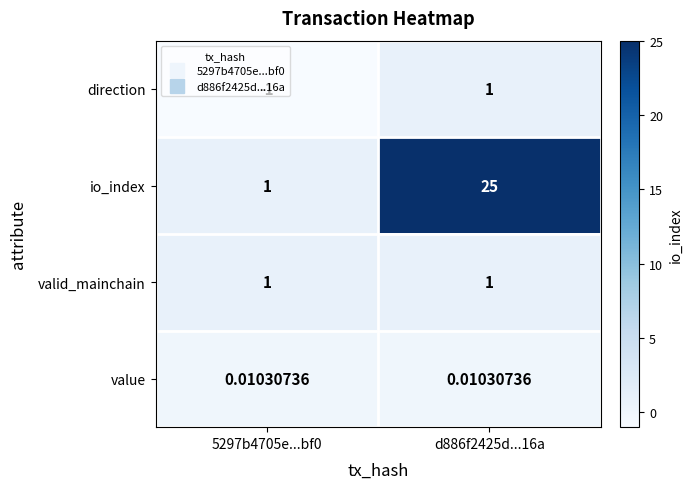

Between 5297b4705e...bf0 and d886f2425d...16a, which series saw the biggest shift?

io_index